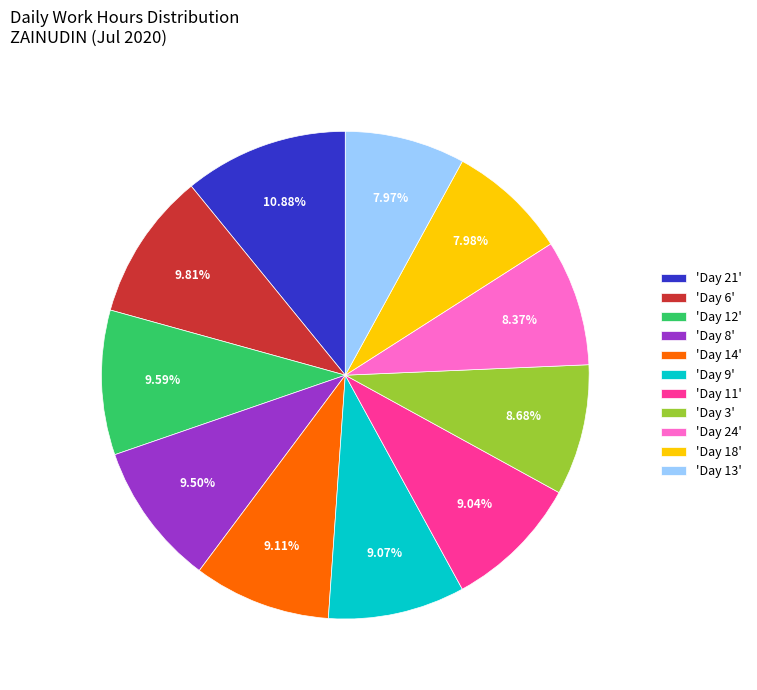

Between 'Day 21' and 'Day 3', which is larger?

'Day 21'